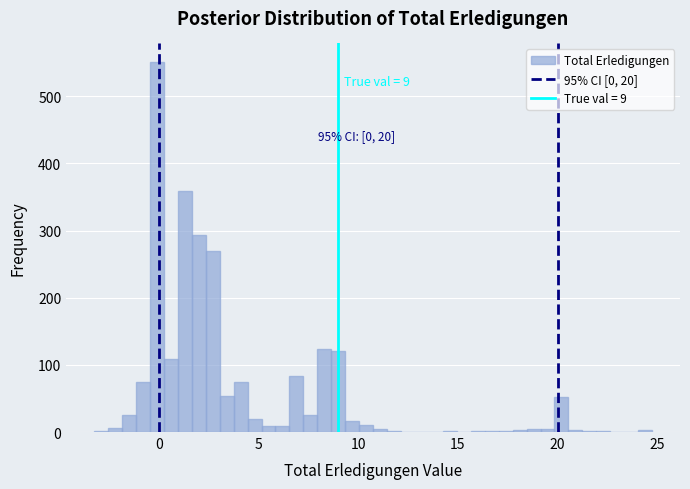

Read against the x-axis, roughly where is the centre of the tallest bar?

0.0